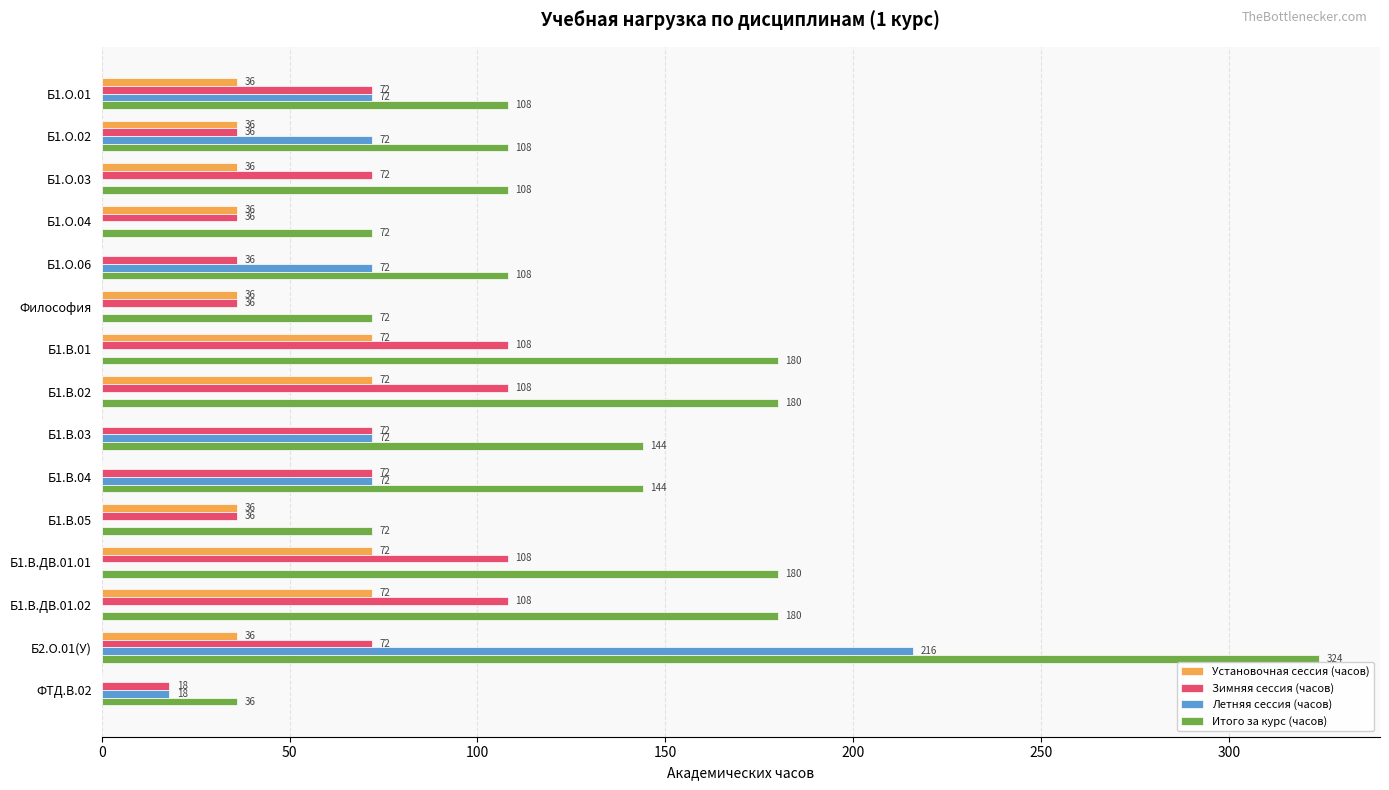

Between Б1.В.ДВ.01.02 and Б2.О.01(У), which series saw the biggest shift?

Летняя сессия (часов)